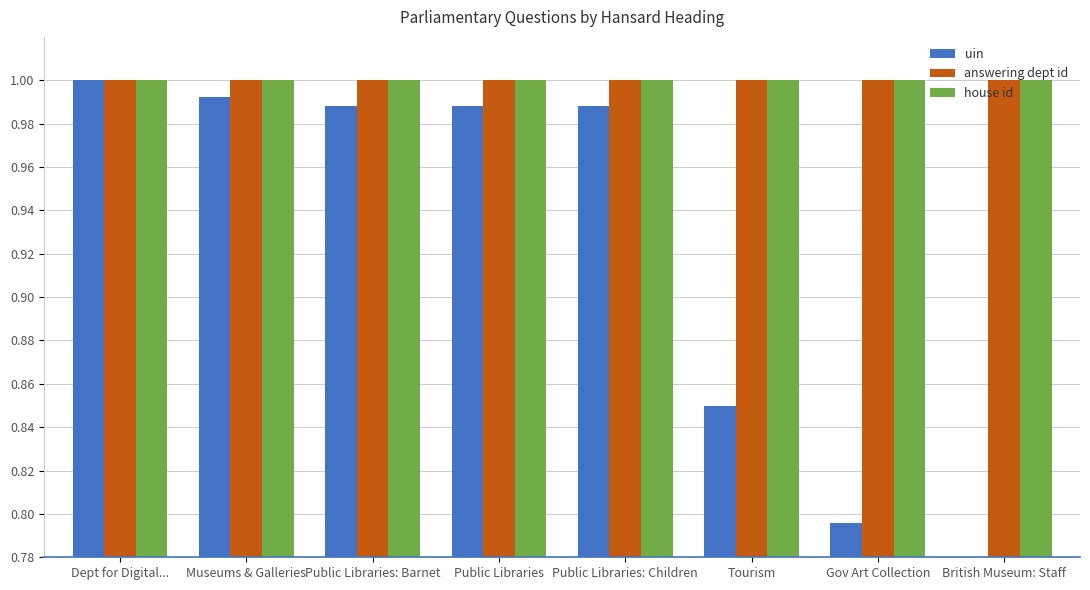

What is the average value of the house id series?

1.0